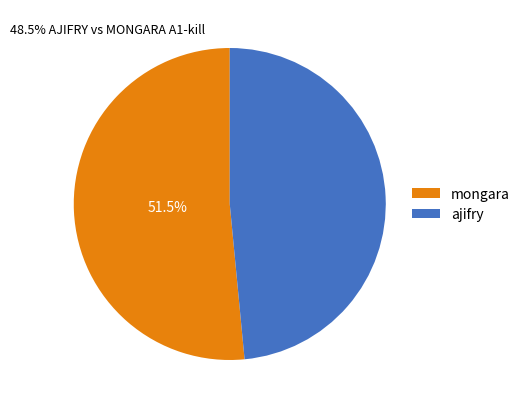

Rank the categories by value from lowest to highest.

ajifry, mongara